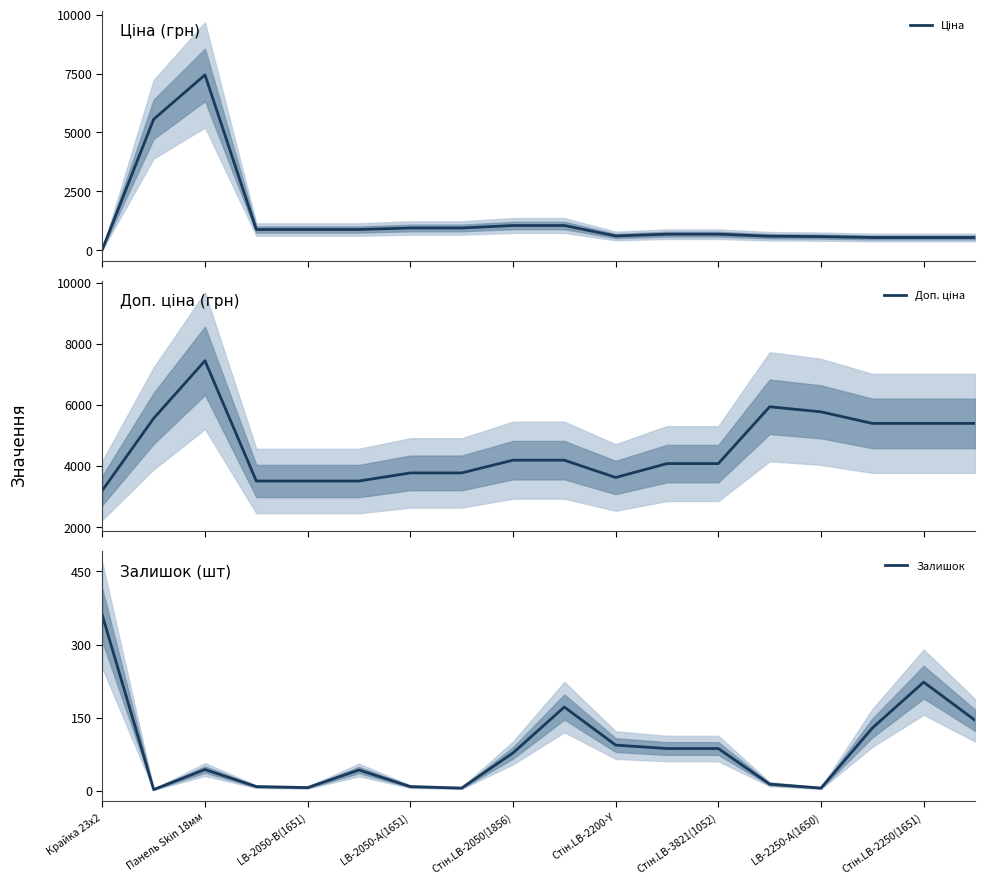

Which category has the highest value in the Залишок series?

Крайка 23x2